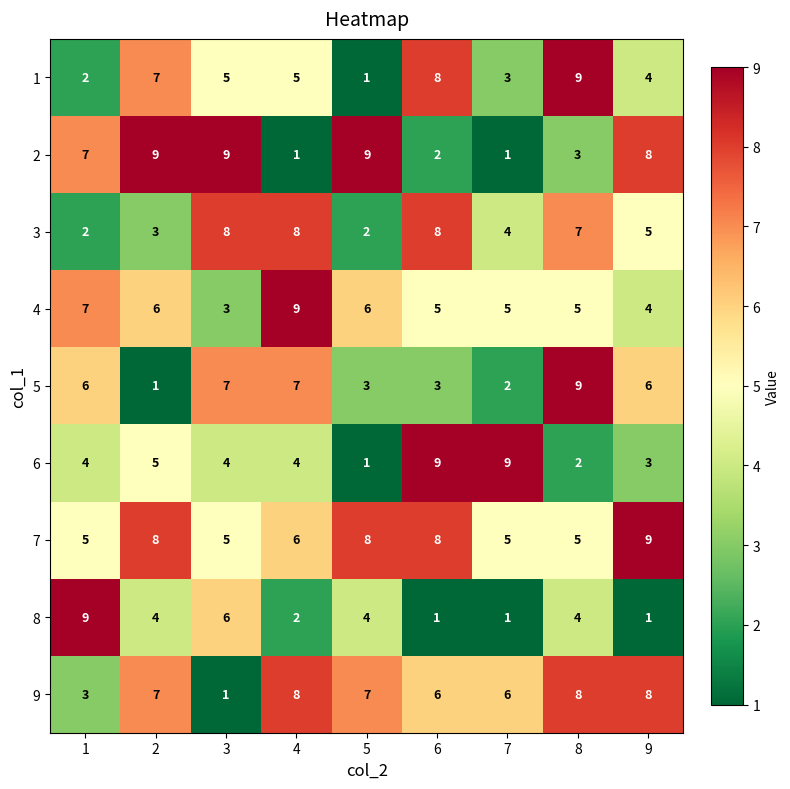

True or false: 3 has a value of 7 at 8.

True